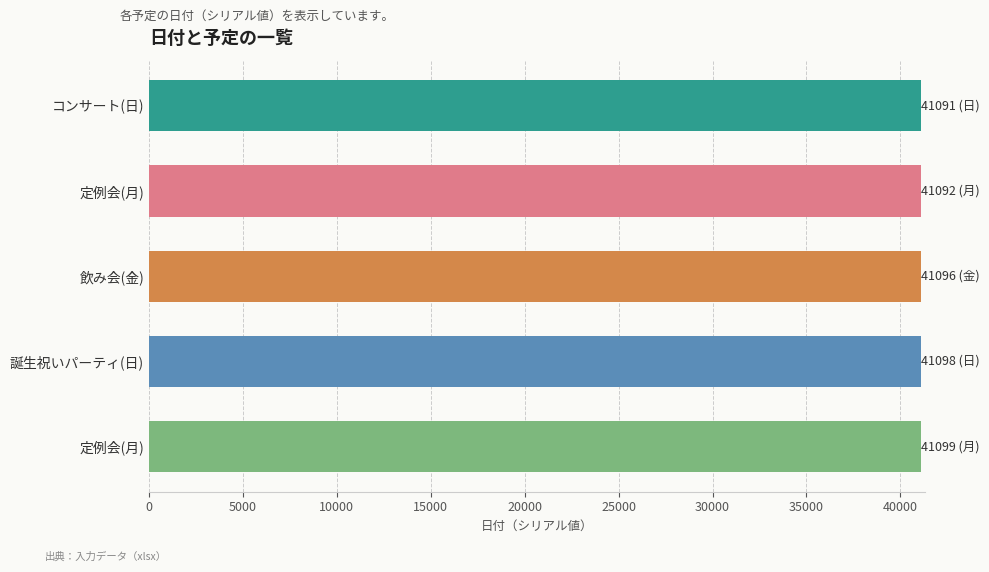

How many data points are less than 41096?

2